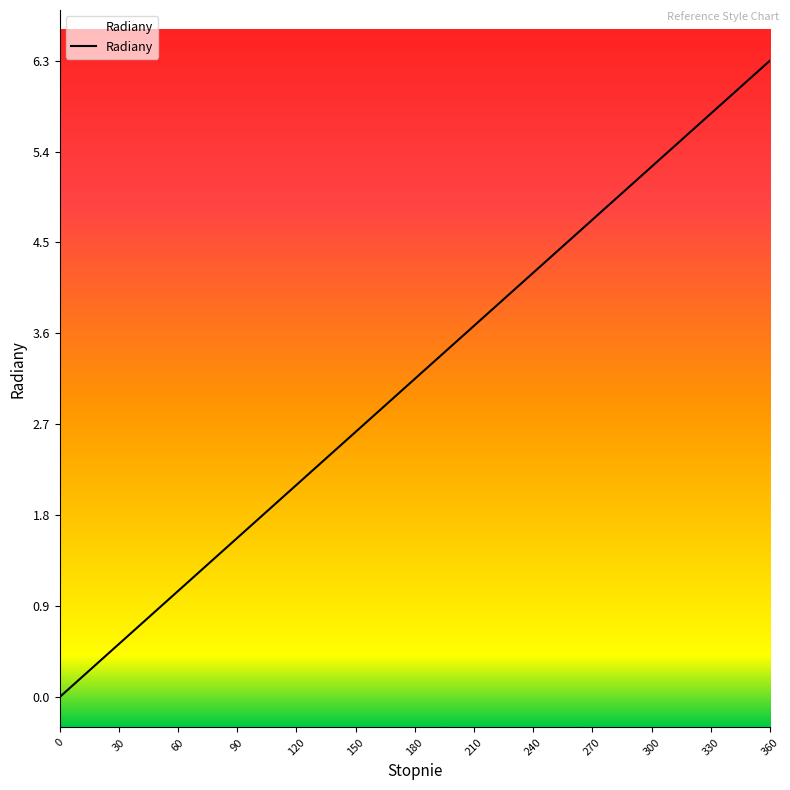

Is it true that the value at 330 is 1.4?

False